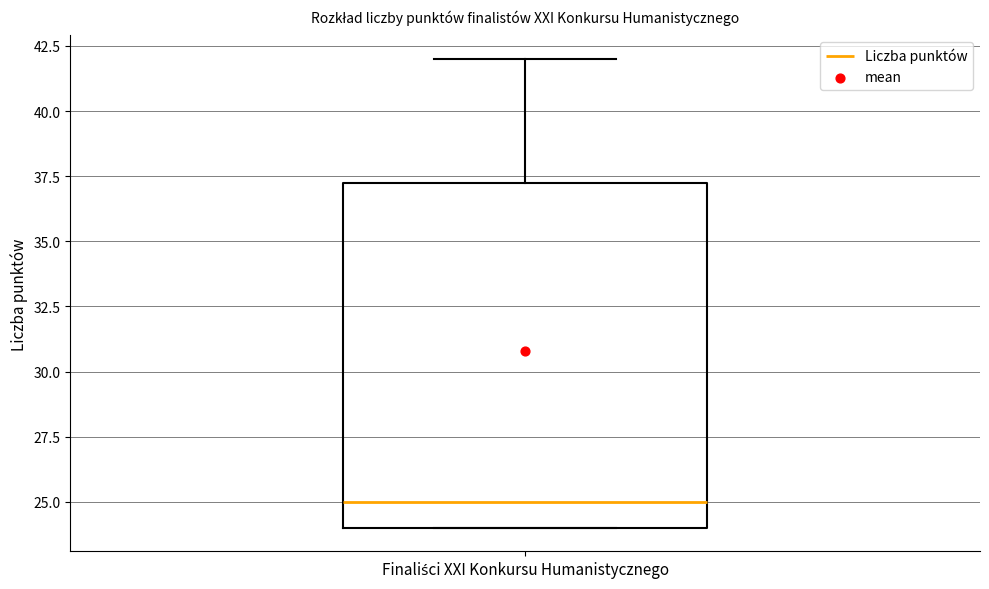

Read this box plot against the y-axis: the position of the median line, the range covered by the box, and the ends of both whiskers. The values are not printed on the chart, so give them approximately, as read against the axis.

median 25.0, box 24.0 to 37.5, whiskers 24.0 to 42.0